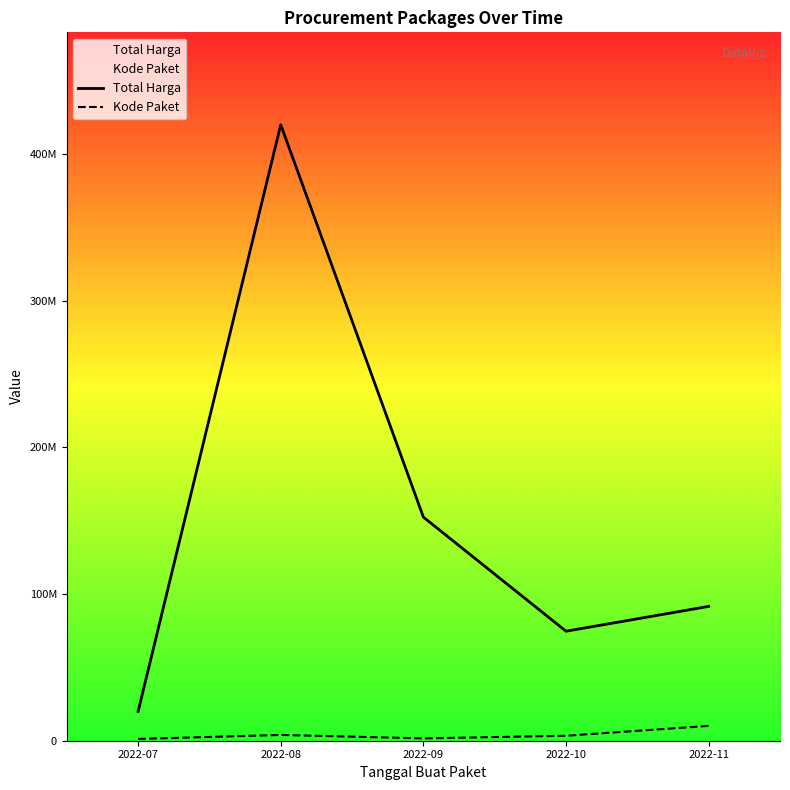

How many lines are shown in the chart?

2